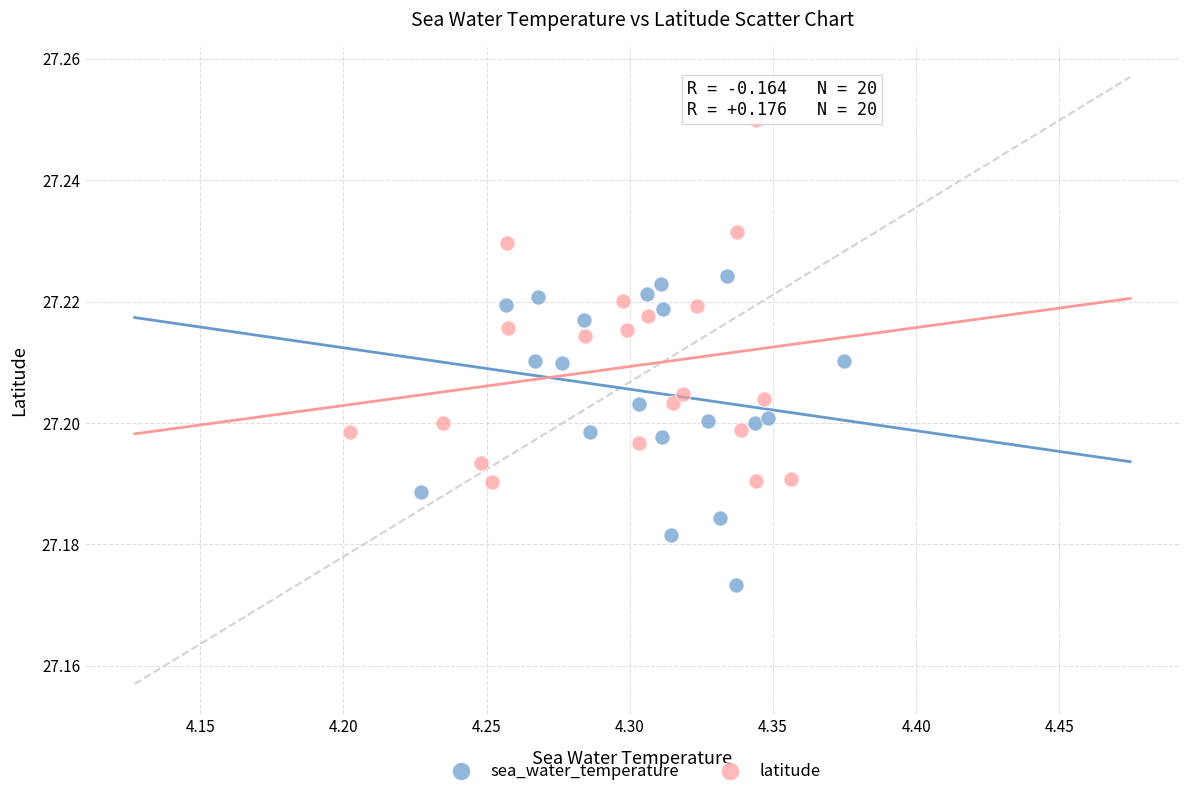

Which series contains the highest Y value?

latitude